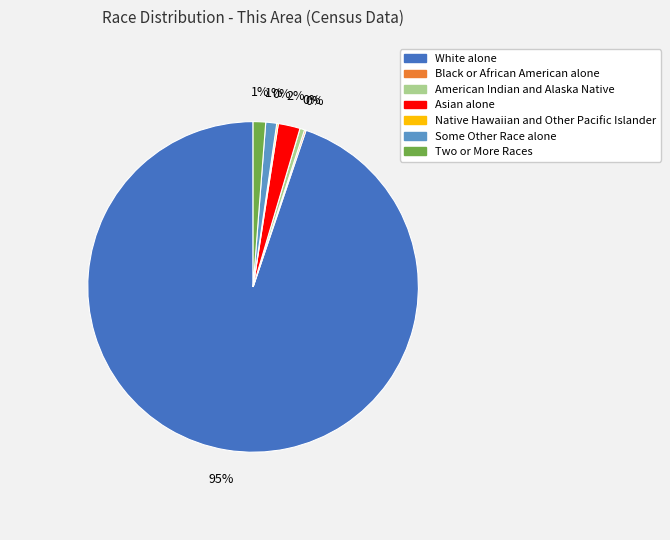

Does White alone represent more than half of the total?

Yes